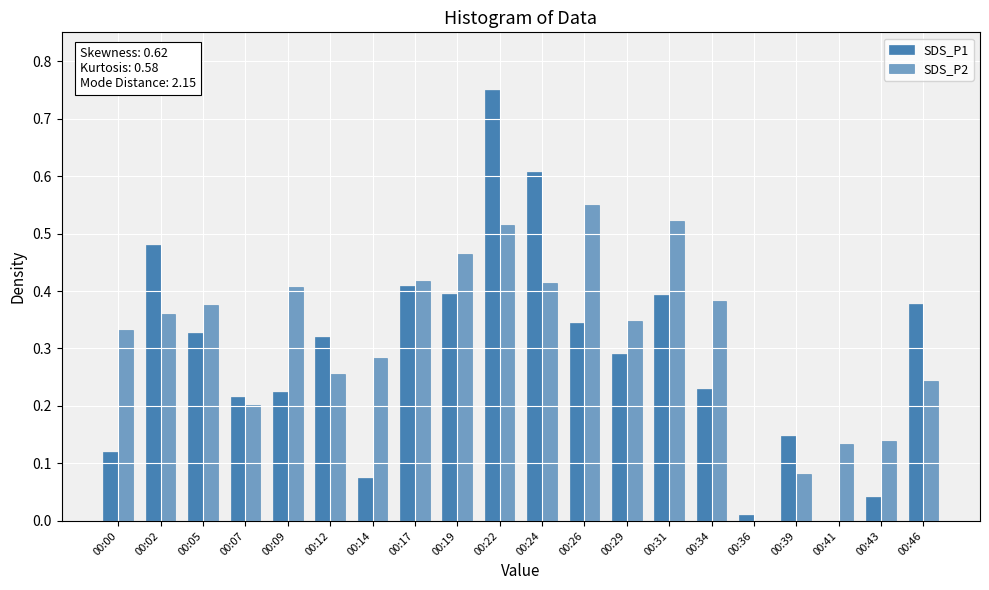

Reading left to right, transcribe all the data shown in this chart.

SDS_P1: 00:00=0.1	00:02=0.5	00:05=0.3	00:07=0.2	00:09=0.2	00:12=0.3	00:14=0.1	00:17=0.4	00:19=0.4	00:22=0.8	00:24=0.6	00:26=0.3	00:29=0.3	00:31=0.4	00:34=0.2	00:36=0.0	00:39=0.1	00:41=0.0	00:43=0.0	00:46=0.4
SDS_P2: 00:00=0.3	00:02=0.4	00:05=0.4	00:07=0.2	00:09=0.4	00:12=0.3	00:14=0.3	00:17=0.4	00:19=0.5	00:22=0.5	00:24=0.4	00:26=0.6	00:29=0.3	00:31=0.5	00:34=0.4	00:36=0.0	00:39=0.1	00:41=0.1	00:43=0.1	00:46=0.2